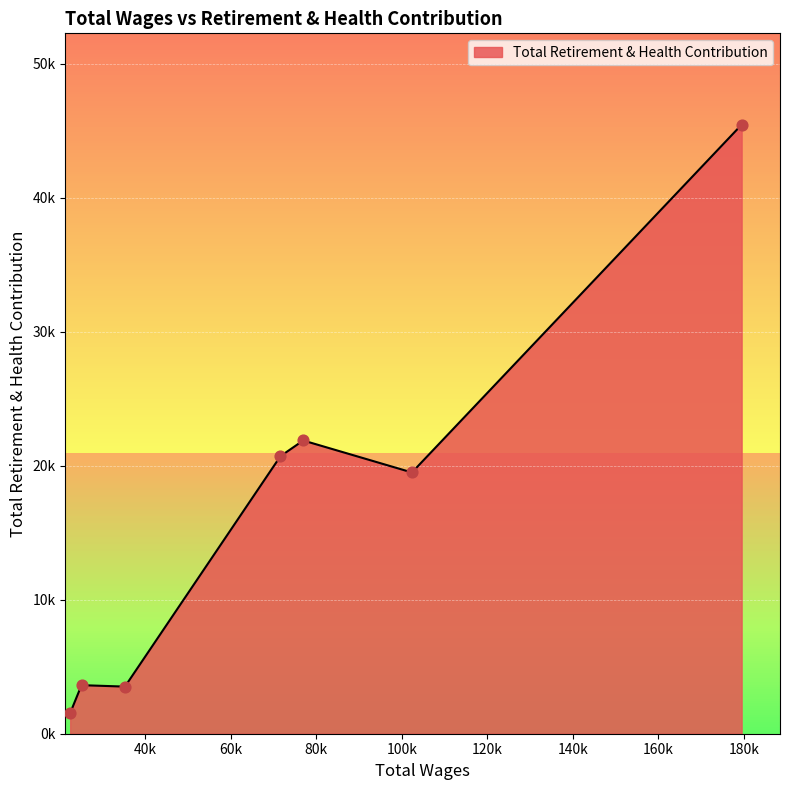

Is this an area chart (filled region under the line)?

Yes